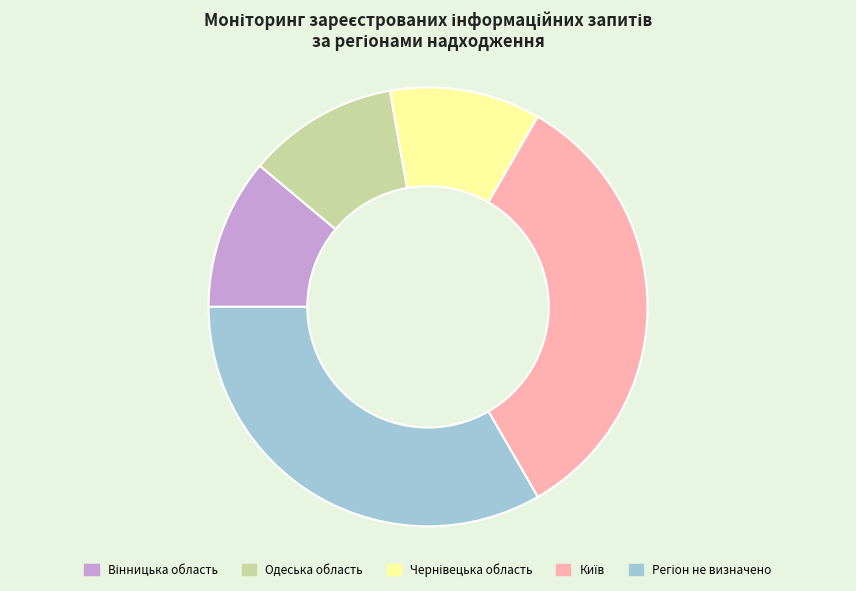

Is there a majority slice in this chart?

No